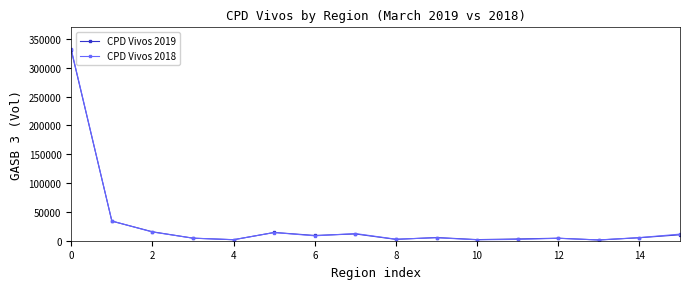

Which series has the largest range (max minus min)?

CPD Vivos 2018